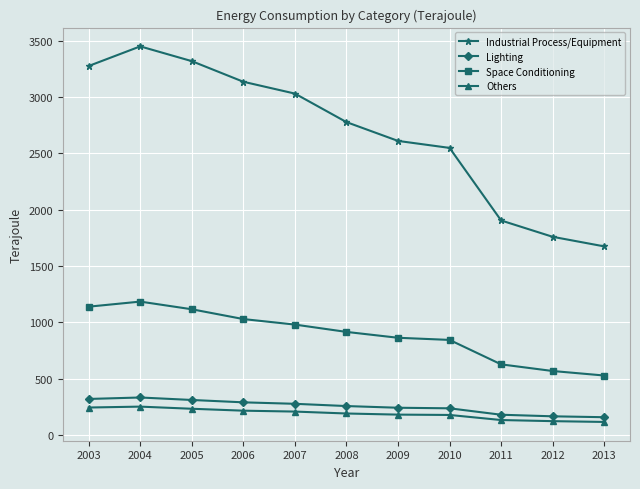

What is the total value across all series at 2005?

4978